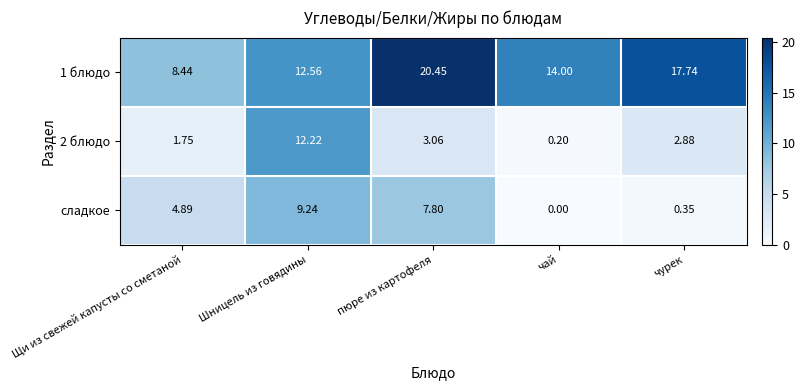

Rank the series at Щи из свежей капусты со сметаной from lowest to highest value.

2 блюдо, сладкое, 1 блюдо